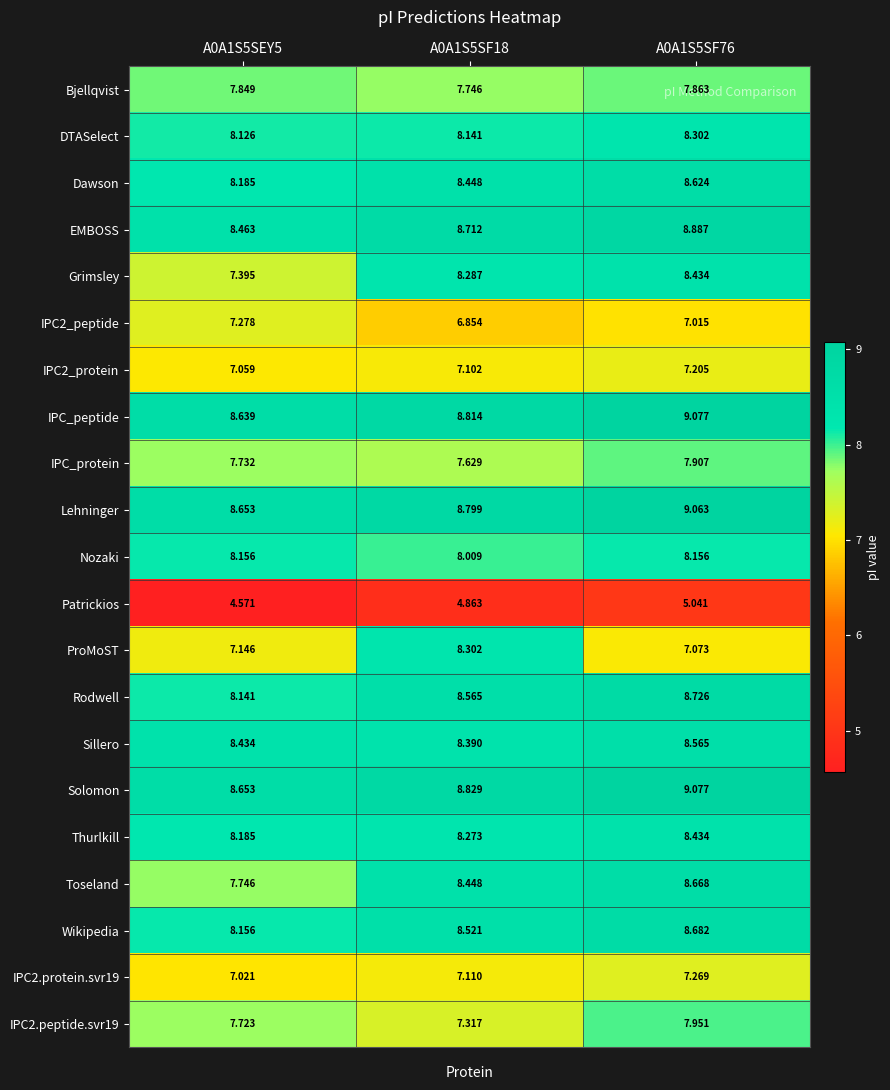

Which series has the largest range (max minus min)?

ProMoST